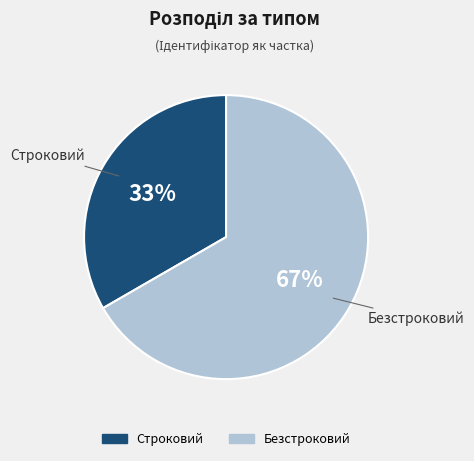

Is it true that Строковий is 33% of the pie?

True